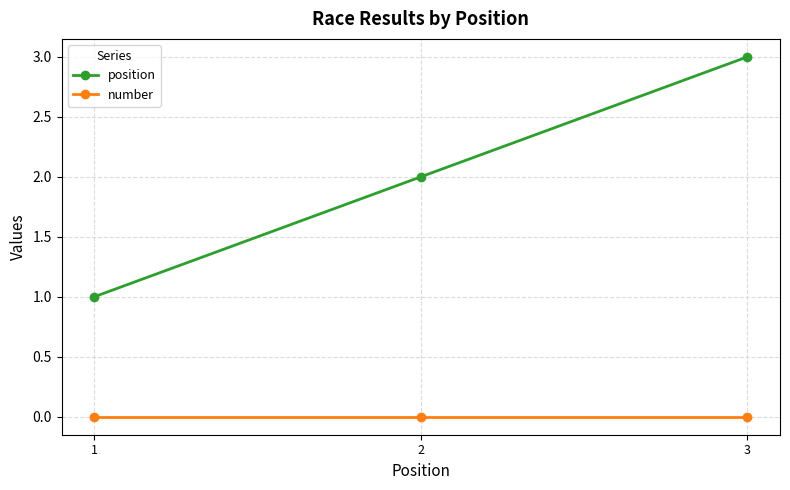

Reading left to right, transcribe all the data shown in this chart.

position: 1	2	3
number: 0	0	0